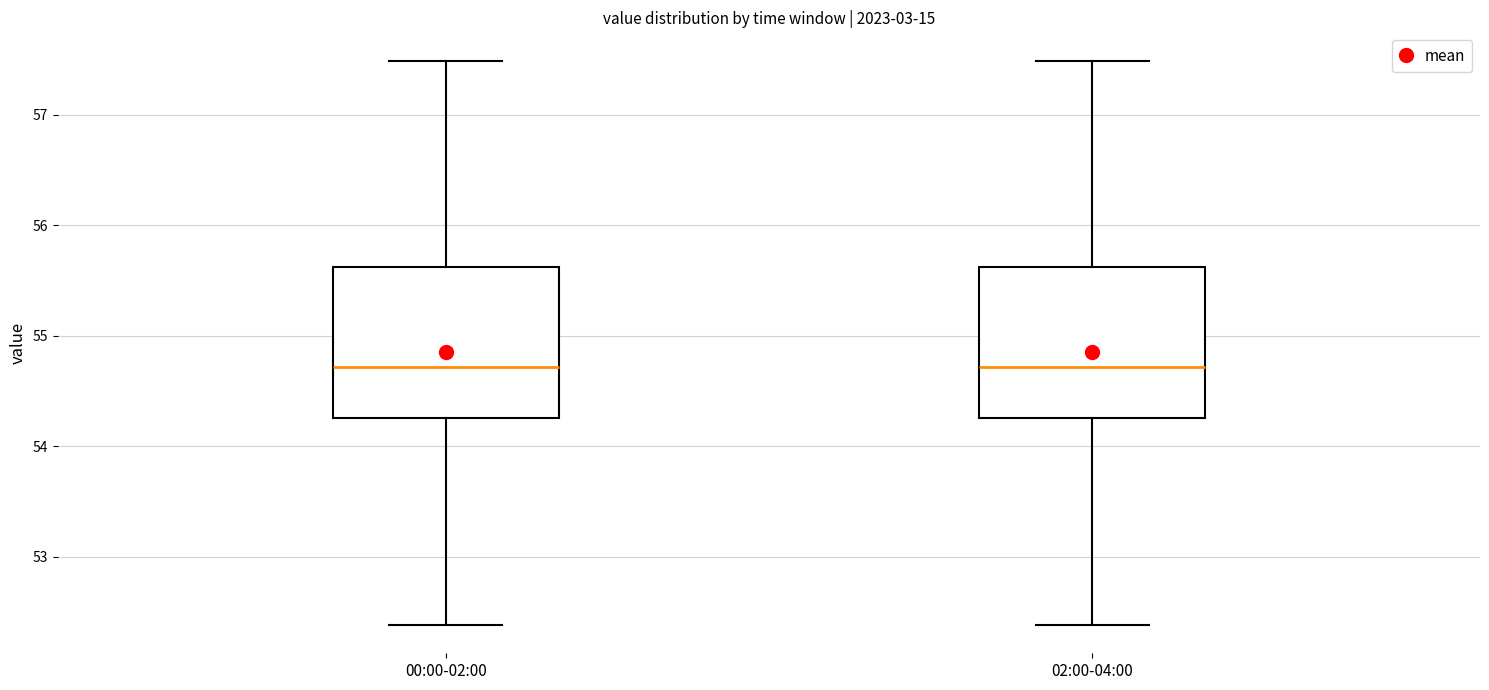

Reading left to right, read every box against the y-axis: the position of its median line, the range the box covers, and the ends of its whiskers. The values are not printed on the chart, so give them approximately, as read against the axis.

00:00-02:00: median 54.7, box 54.3 to 55.6, whiskers 52.4 to 57.5
02:00-04:00: median 54.7, box 54.3 to 55.6, whiskers 52.4 to 57.5